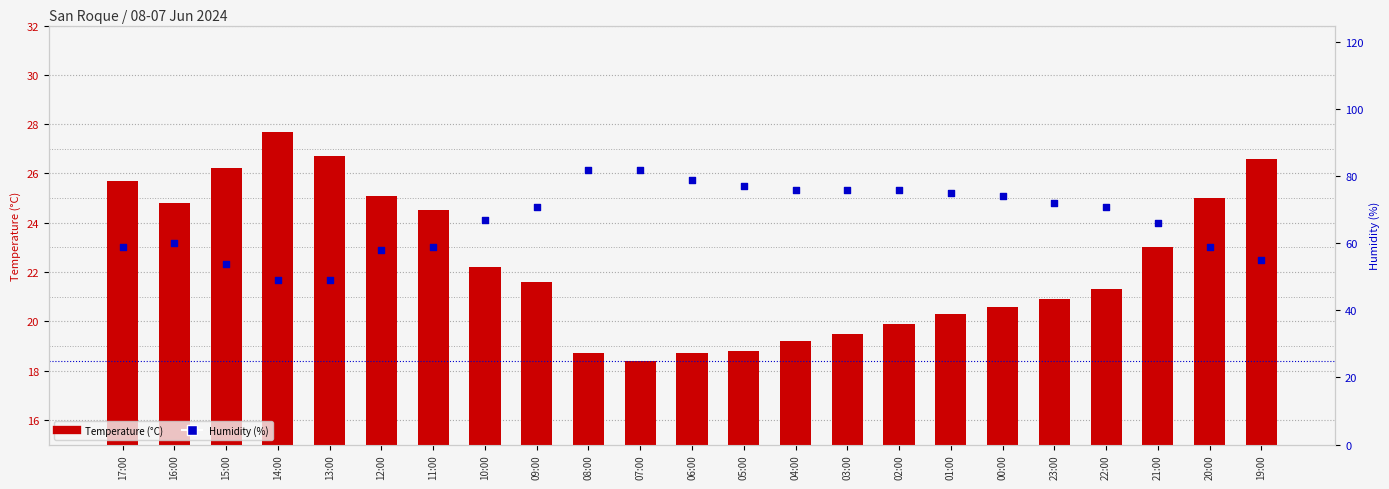

What is the total value across all series at 20:00?

84.0